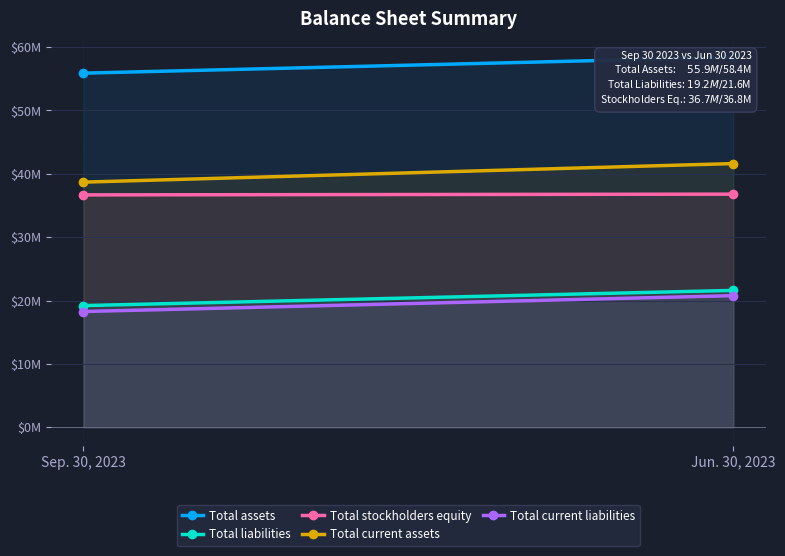

What is the label of the 2nd point from the left?

Jun. 30, 2023